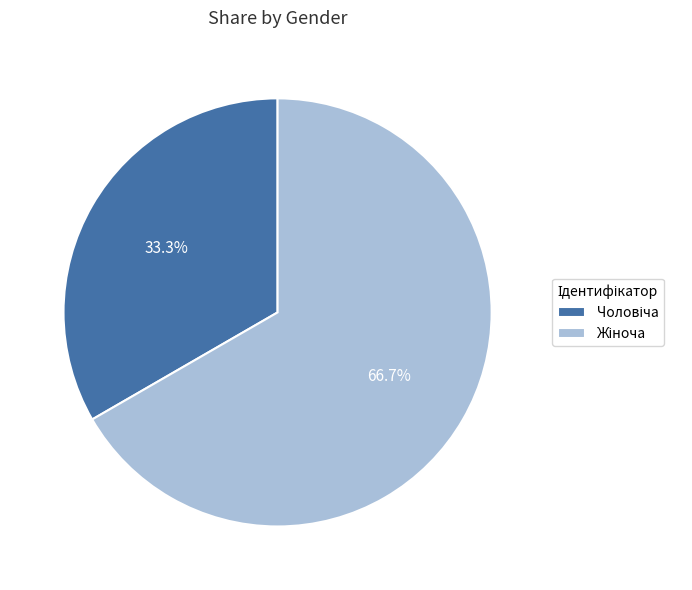

Count the number of slices in the pie.

2